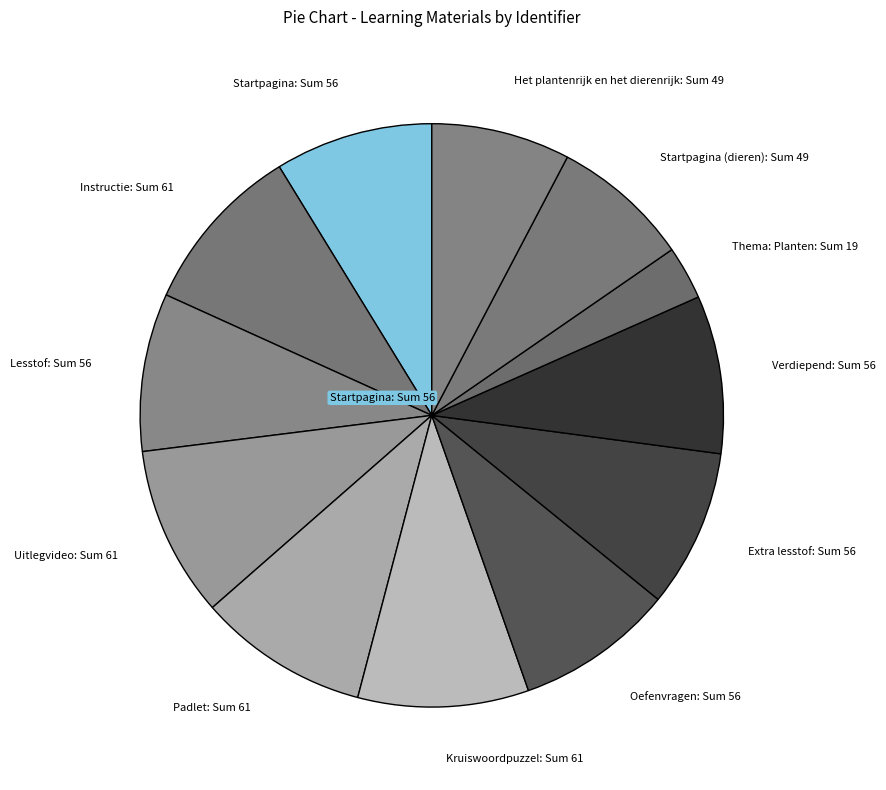

Is the sum of Instructie and Kruiswoordpuzzel greater than half?

No